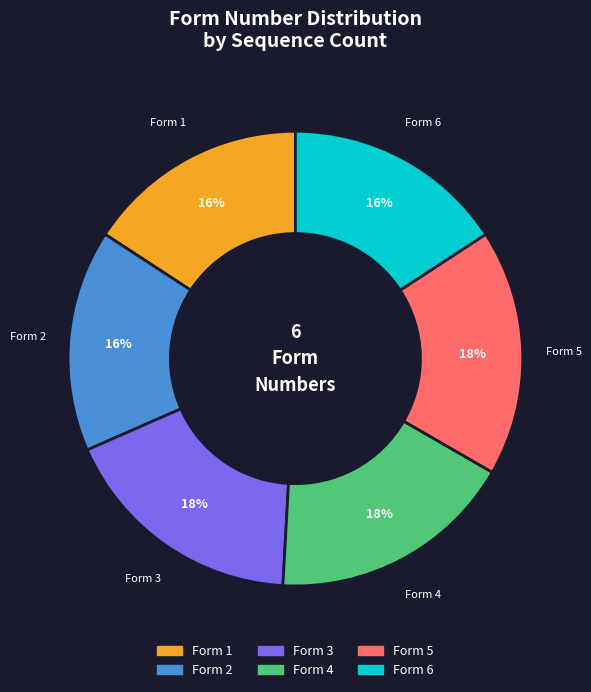

To the nearest percent, what is the average slice percentage?

17%